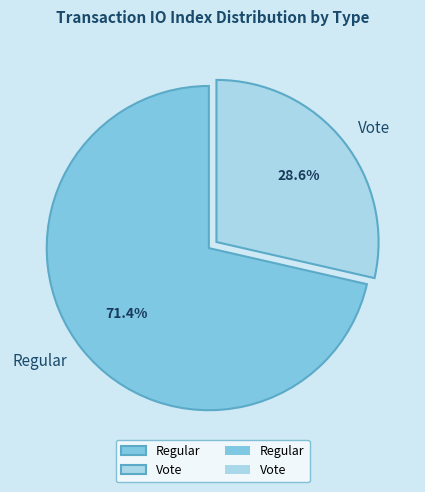

Is Regular the majority of the pie?

Yes